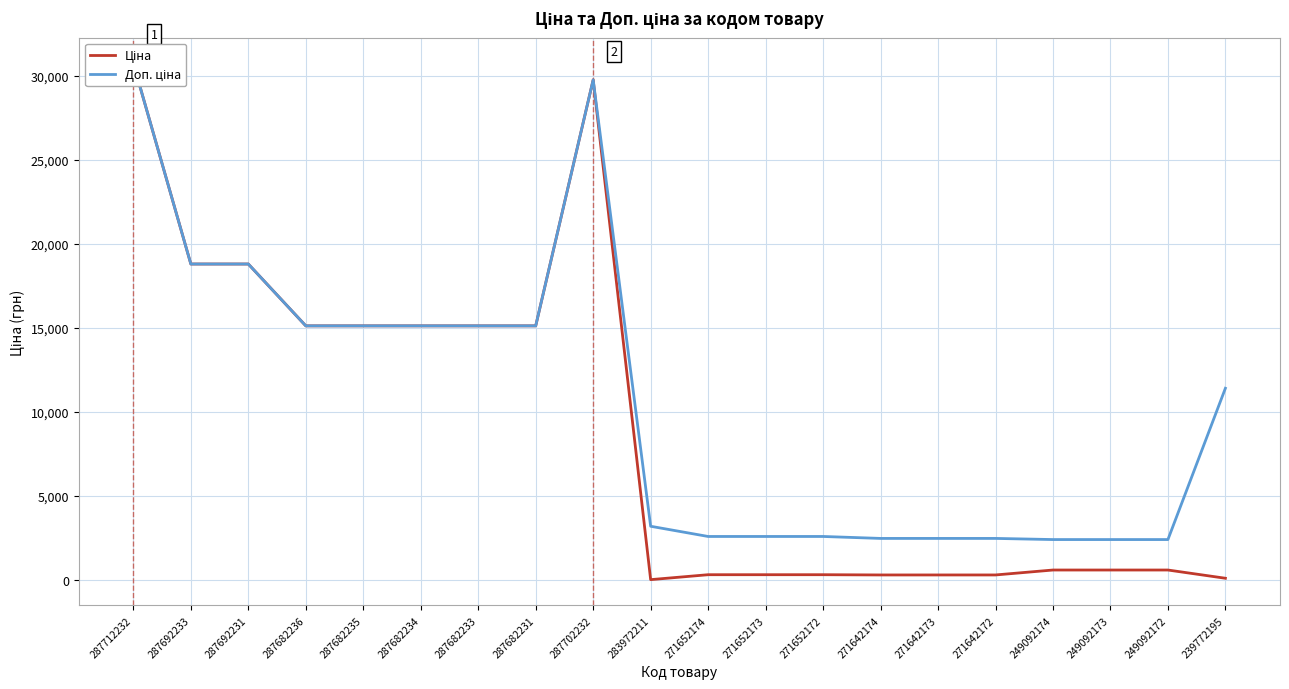

Which series has the largest range (max minus min)?

Ціна